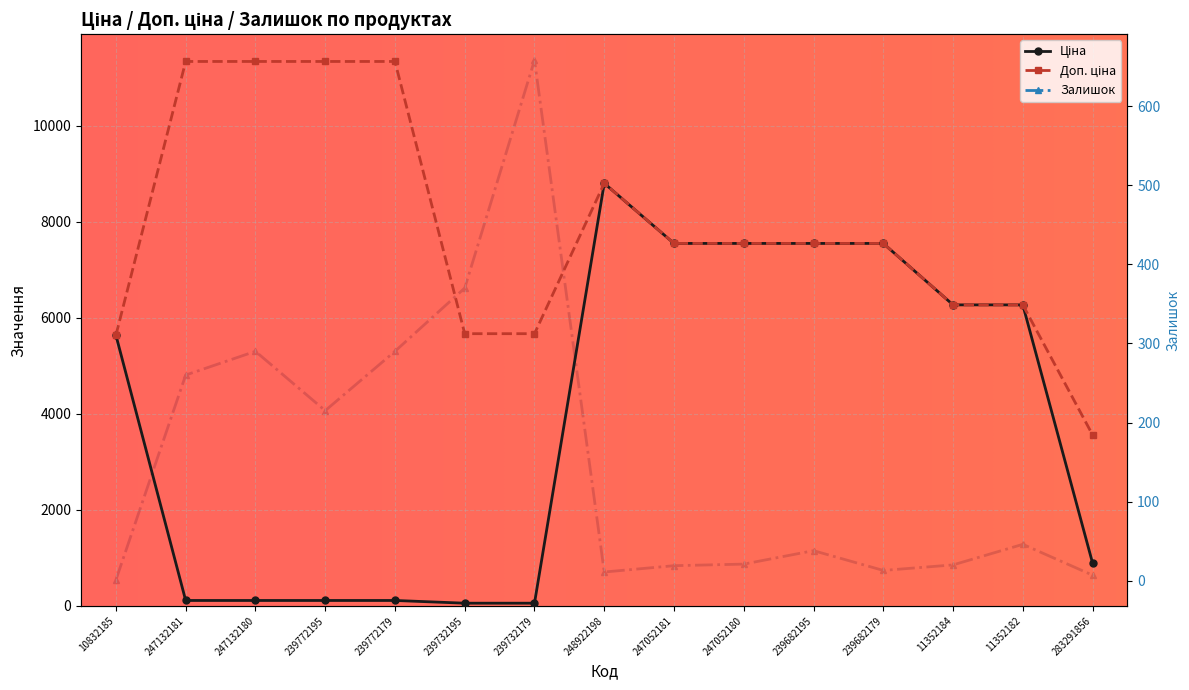

Rank the series at 239682195 from highest to lowest value.

Ціна, Доп. ціна, Залишок